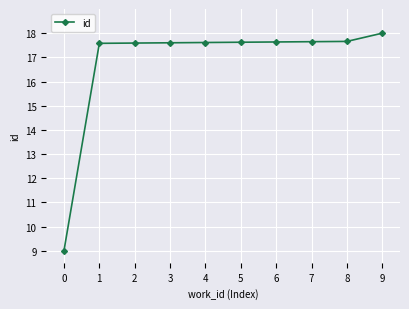

What is the sum of the values at 1 and 6?

35.2